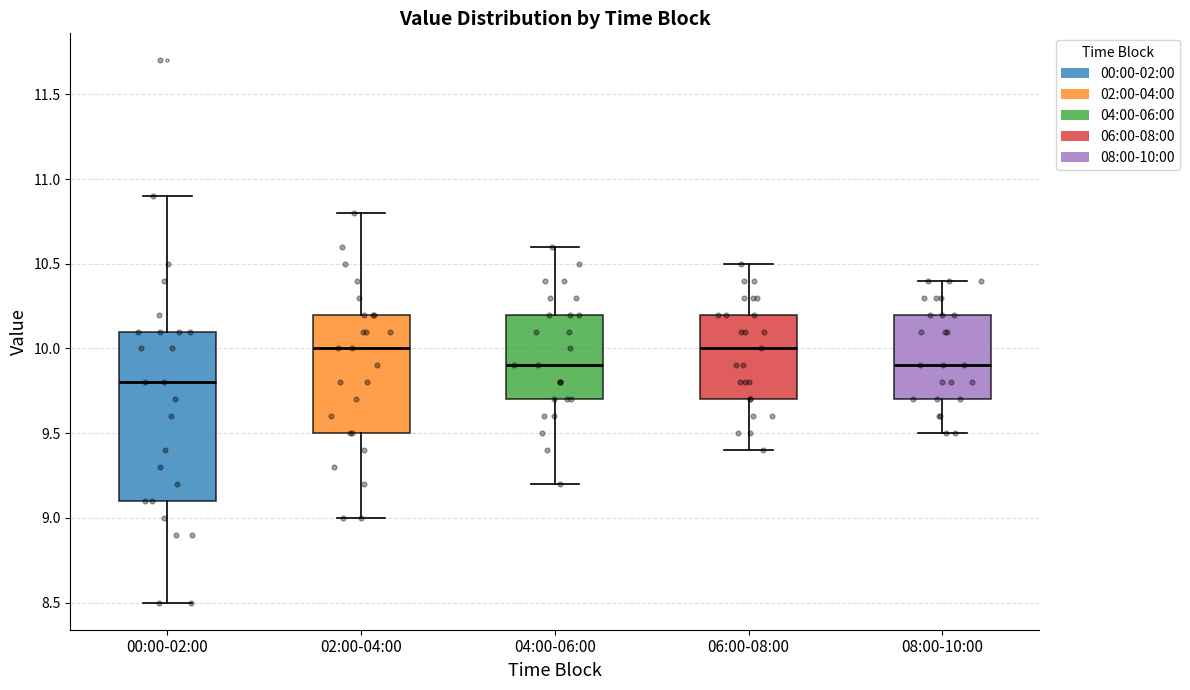

Which box is the tallest, from its lower edge to its upper edge?

00:00-02:00